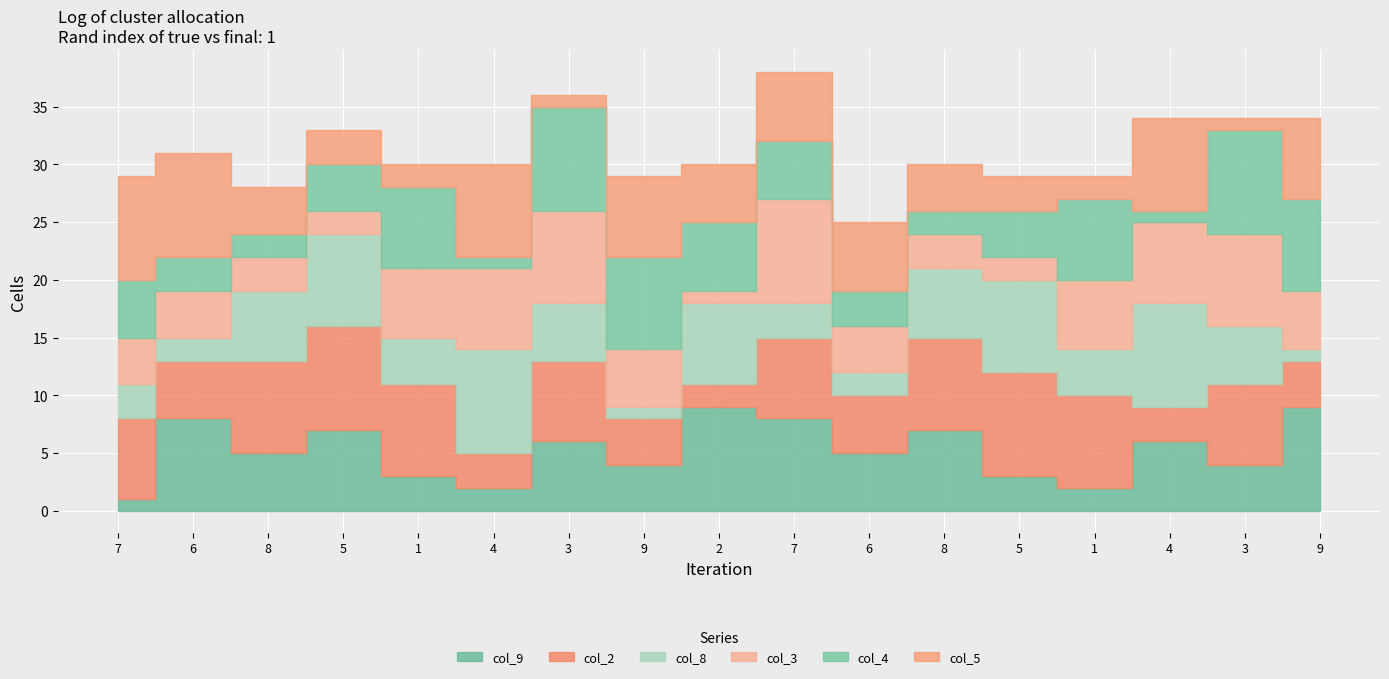

At which category is the sum across all series the highest?

7